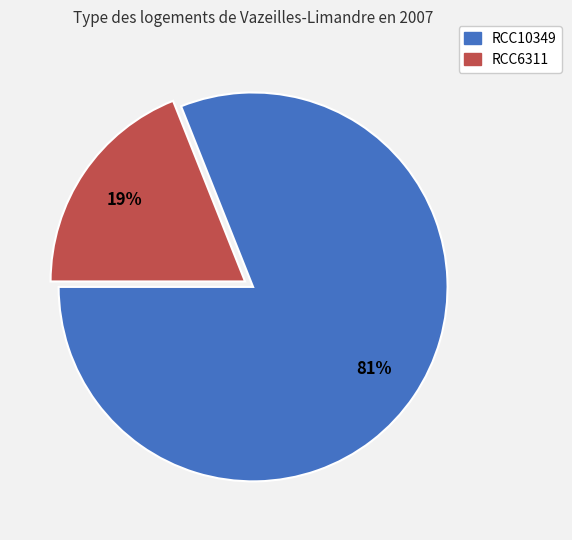

What is the largest slice in the pie chart?

RCC10349